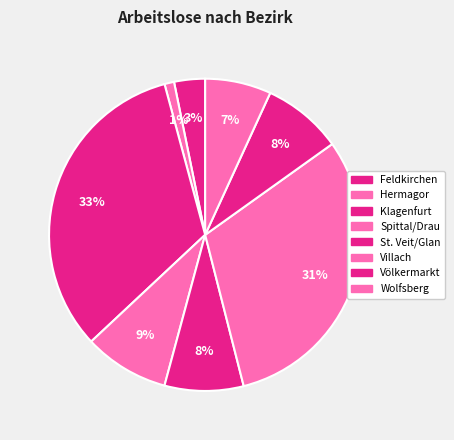

What is the change in value from Spittal/Drau to Villach?

+200